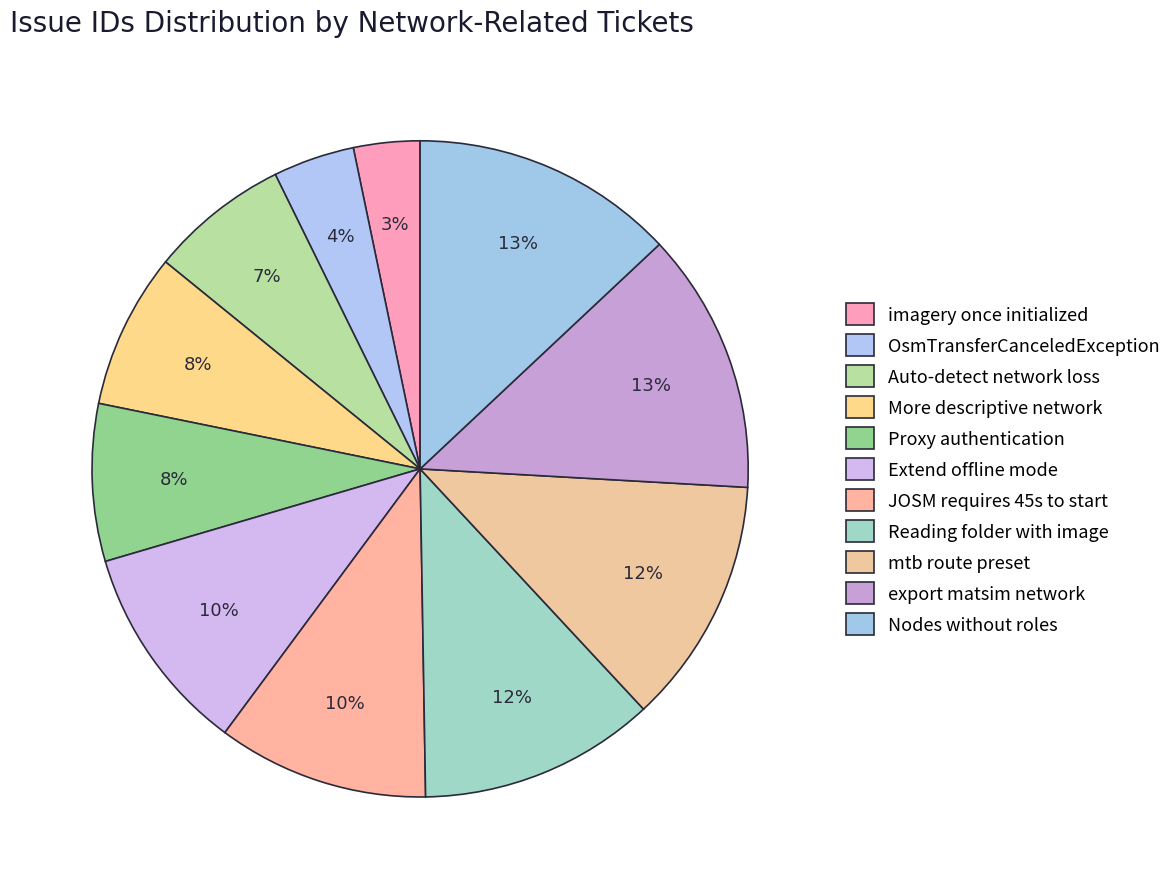

What is the largest slice in the pie chart?

Nodes without roles